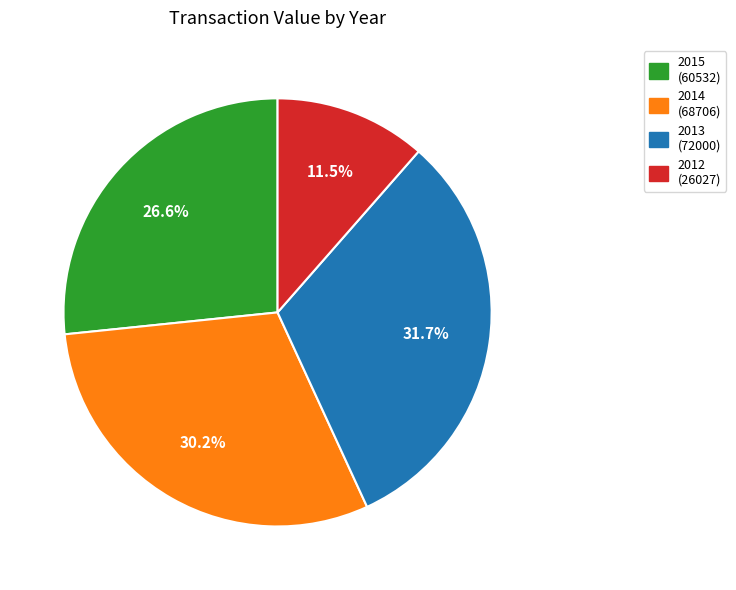

Rank the categories by value from lowest to highest.

2012 (26027), 2015 (60532), 2014 (68706), 2013 (72000)